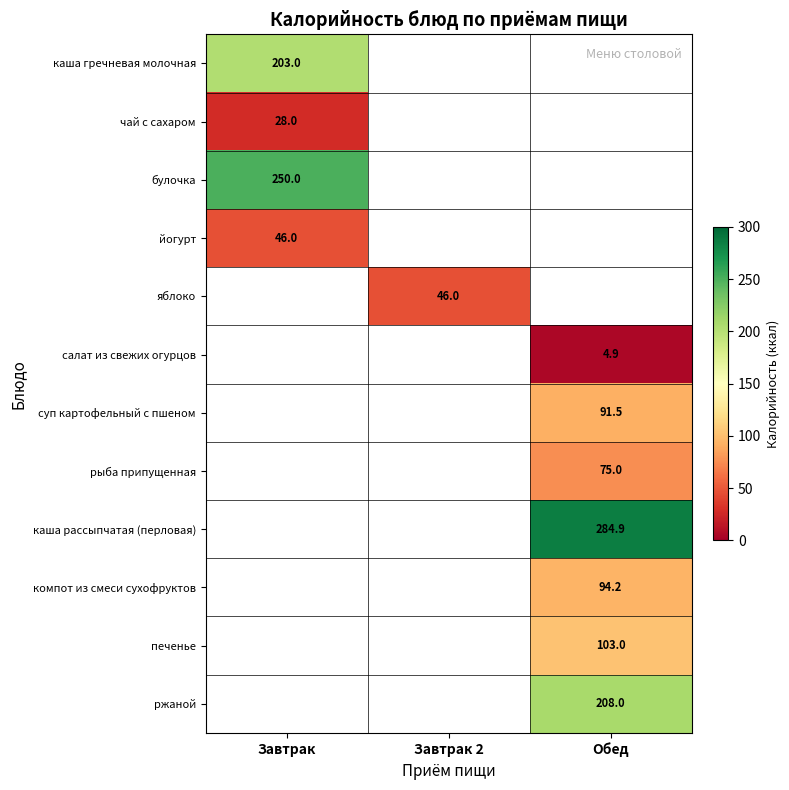

True or false: яблоко has a value of 46.0 at Завтрак 2.

True